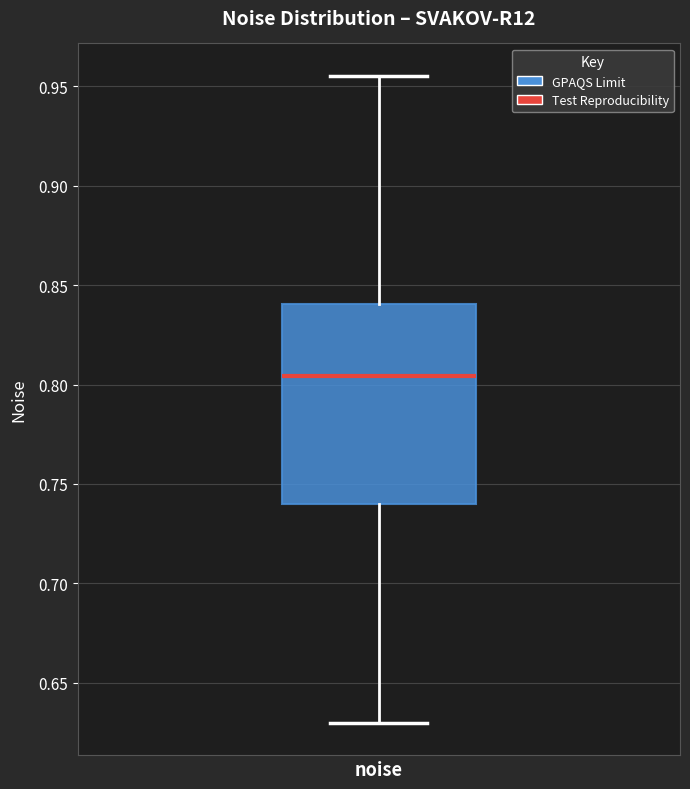

Transcribe this box plot: give where the median line is, the range the box spans, and where the two whiskers end, as read against the y-axis. The values are not printed on the chart, so give them approximately, as read against the axis.

median 0.805, box 0.740 to 0.840, whiskers 0.630 to 0.955